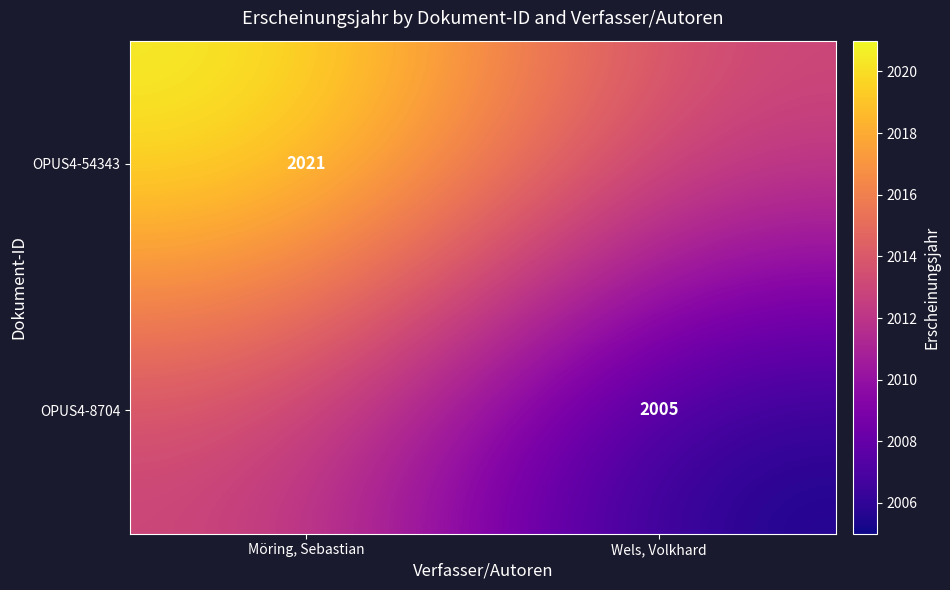

True or false: OPUS4-54343 has a value of 3375 at Möring, Sebastian.

False